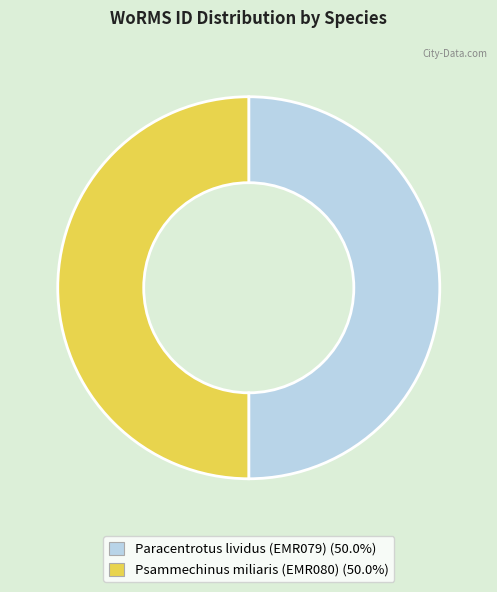

How many slices are in this pie chart?

2